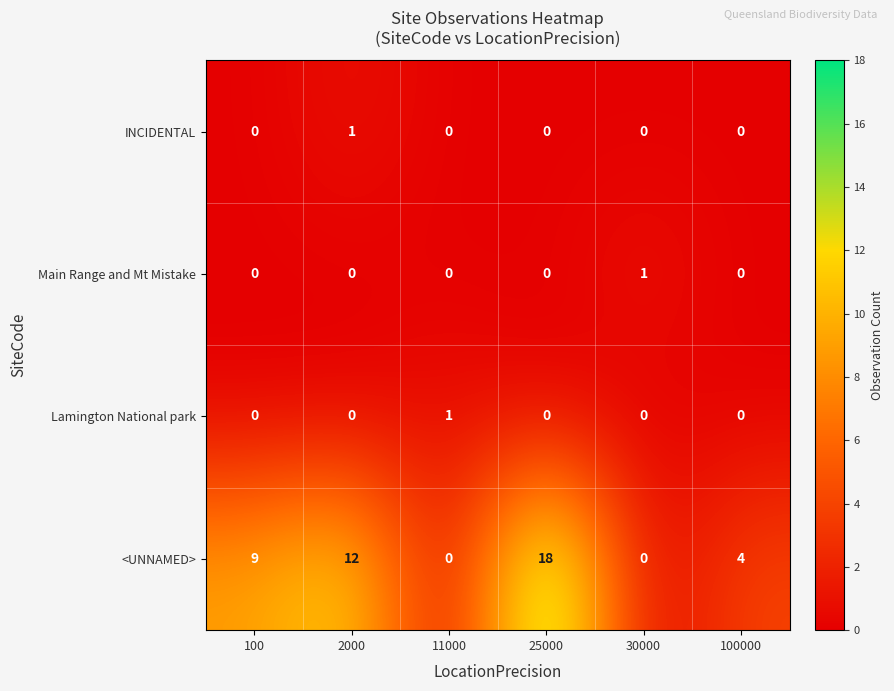

At how many categories does at least one series exceed 7?

3